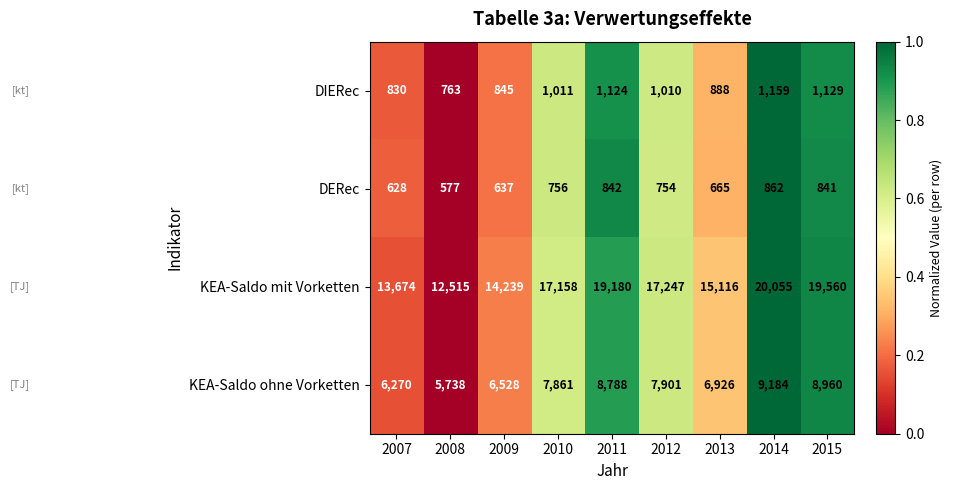

What is the approximate value of DERec at 2007?

628